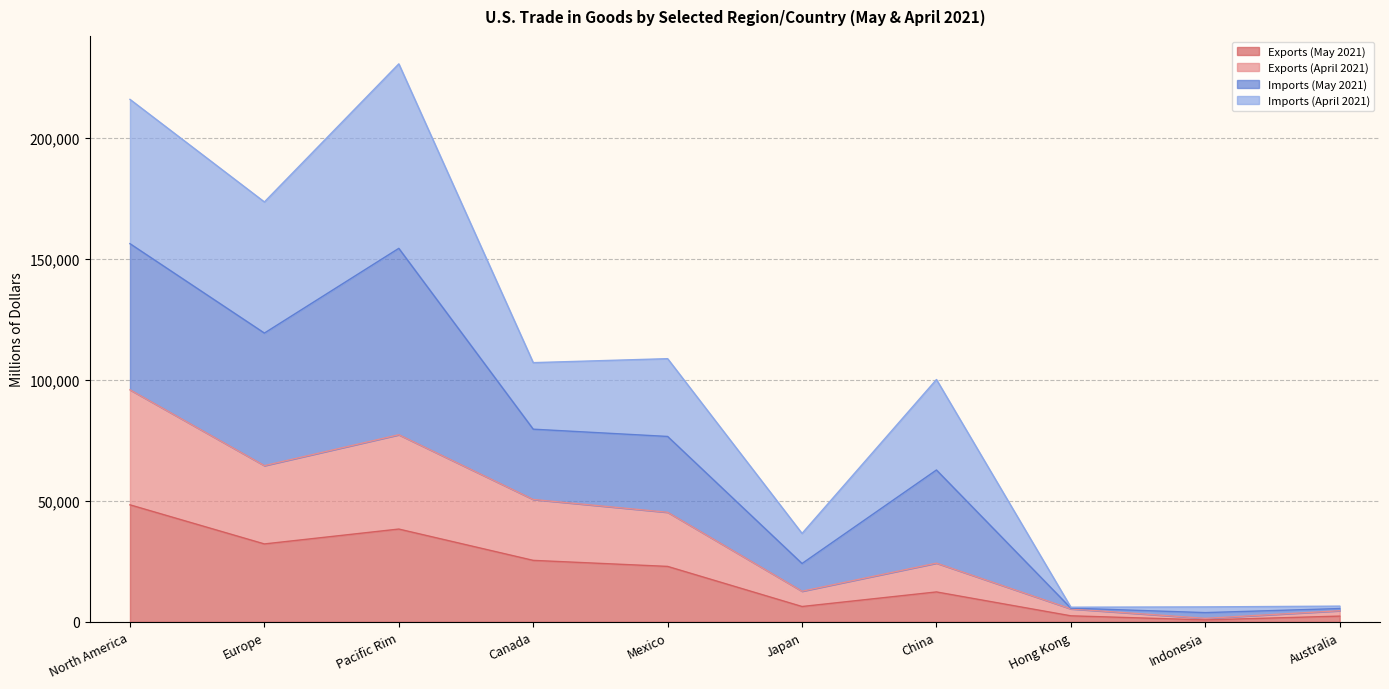

What is the total value across all series at Mexico?

108839